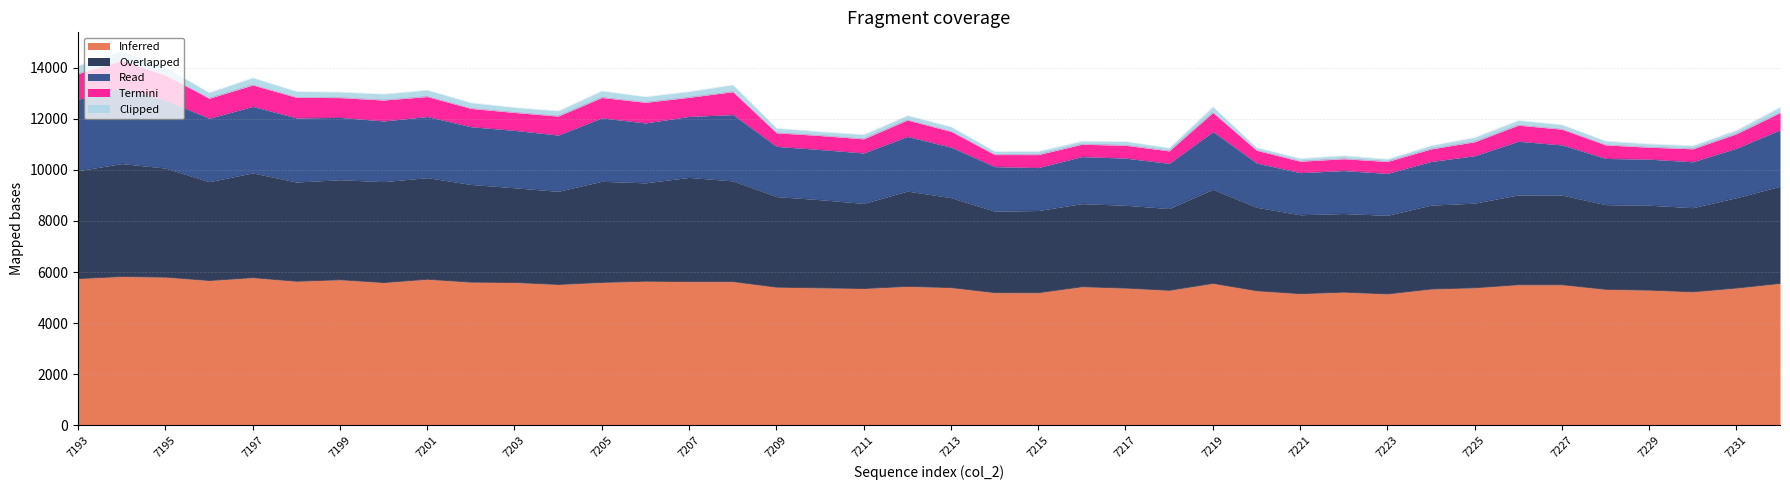

True or false: Inferred has a value of 8124 at 7199.

False